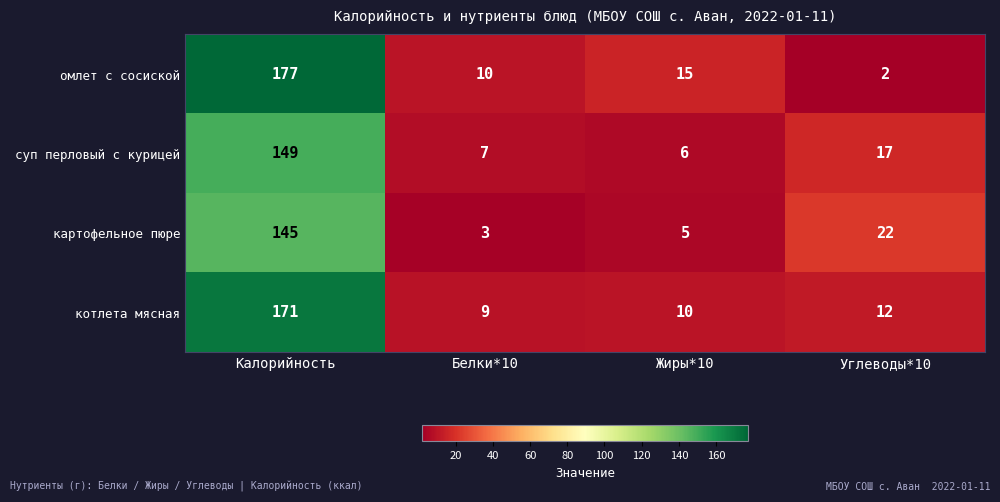

At which label does картофельное пюре first exceed 22?

Калорийность